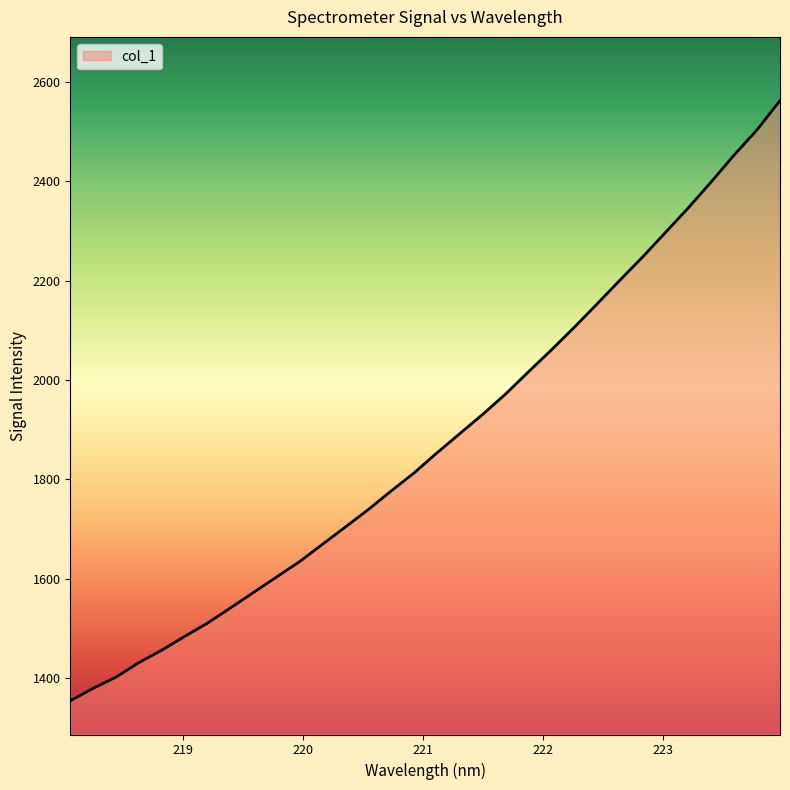

What is the maximum value shown in the chart?

2562.0